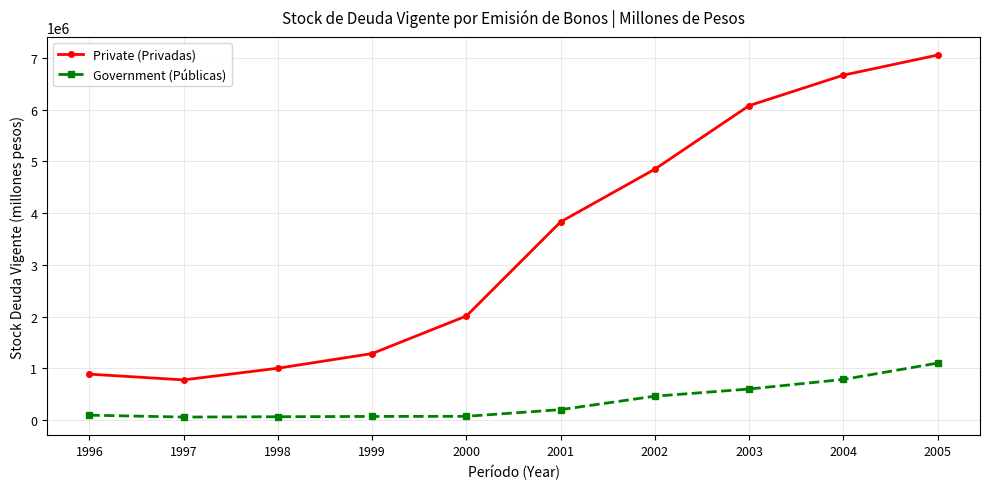

True or false: Private (Privadas) has more than 0 points higher than both neighbors.

False